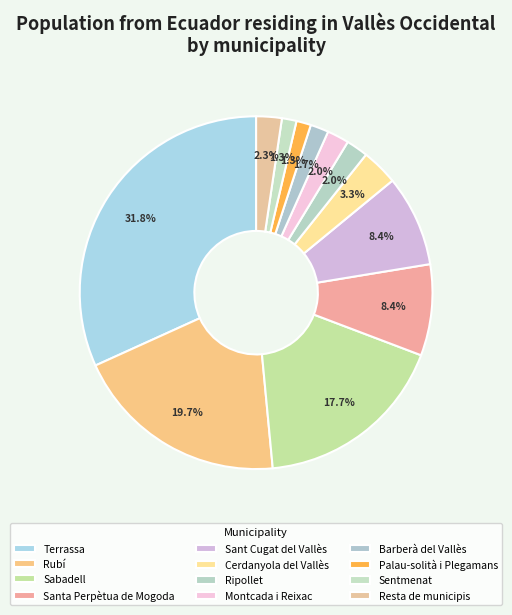

Count the number of slices in the pie.

12